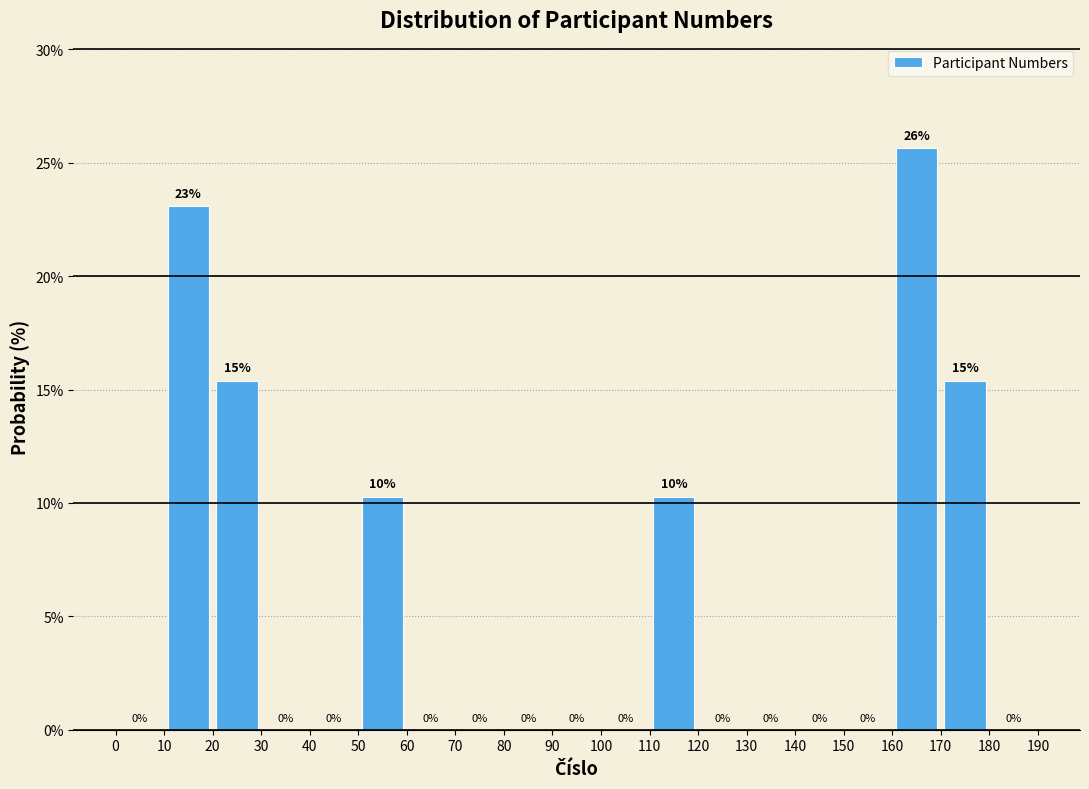

Which range on the x-axis has the tallest bar?

160 to 170